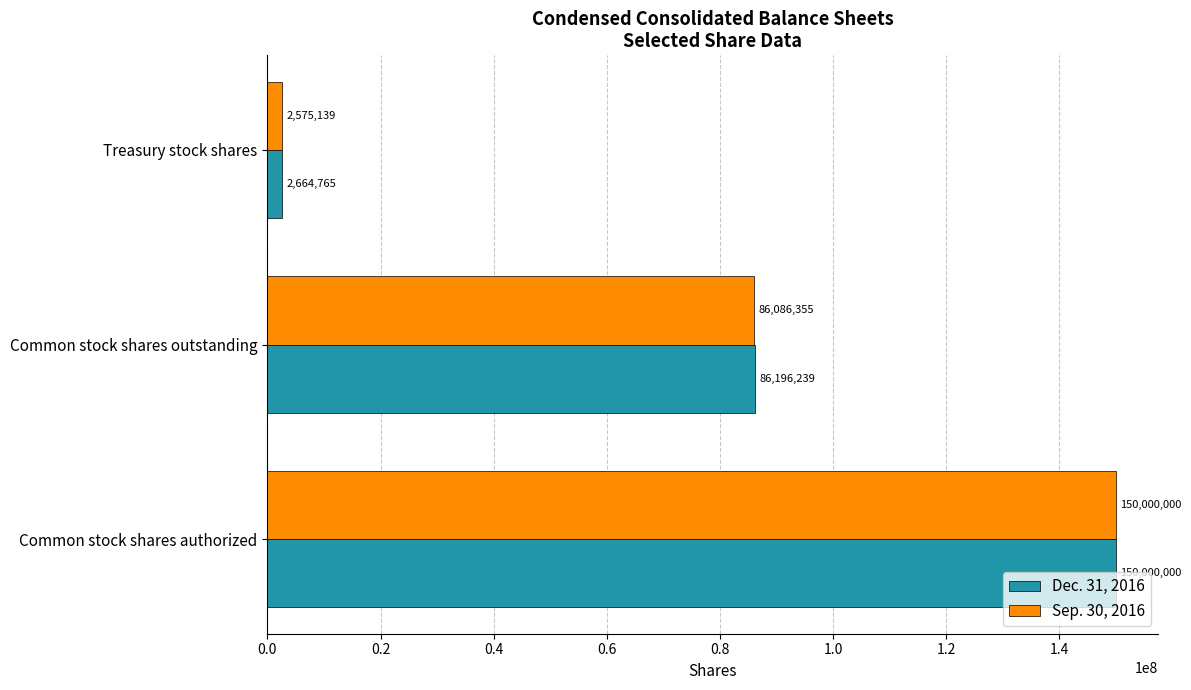

The value of Sep. 30, 2016 at Common stock shares authorized is 150000000. True or false?

True